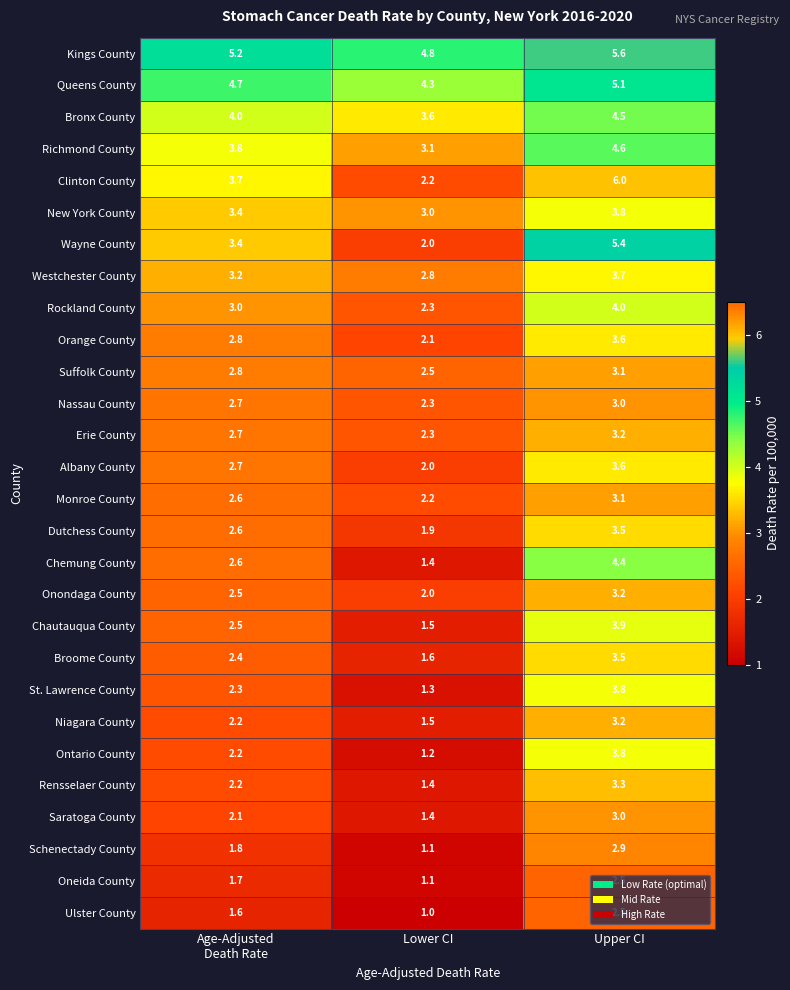

What is the difference between the Chemung County values at Lower CI and Upper CI?

3.0